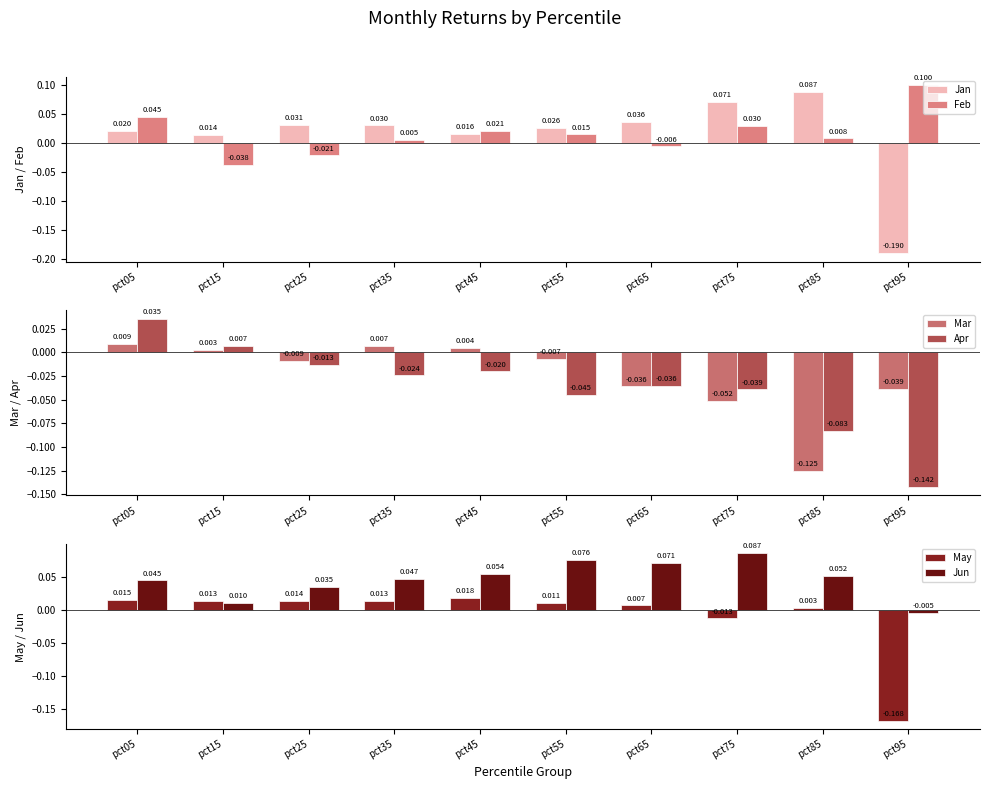

What are all the series names shown in the legend?

Jan, Feb, Mar, Apr, May, Jun